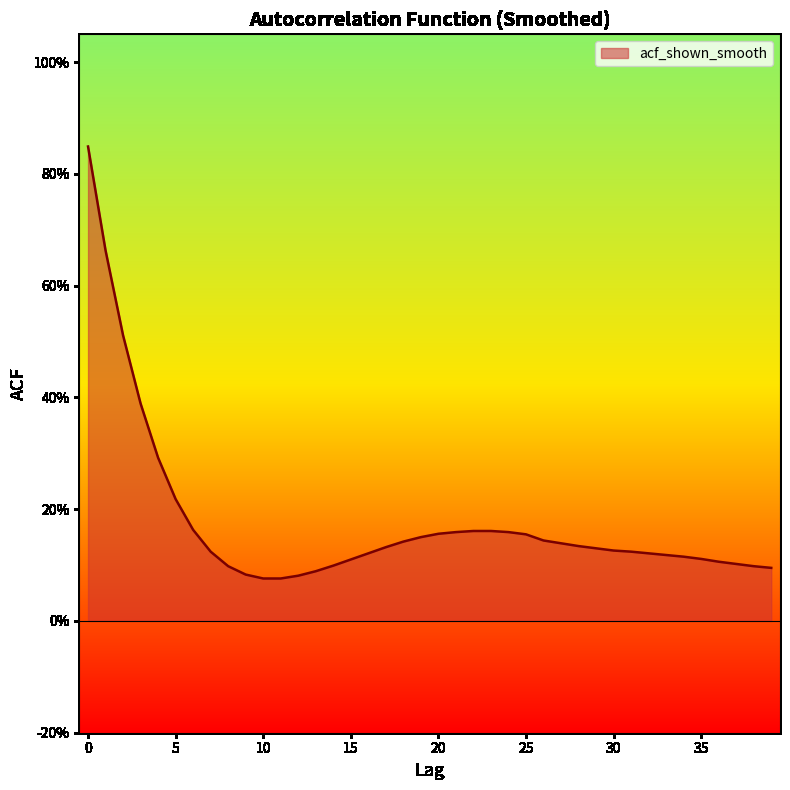

Does the chart display data point markers on the line(s)?

No